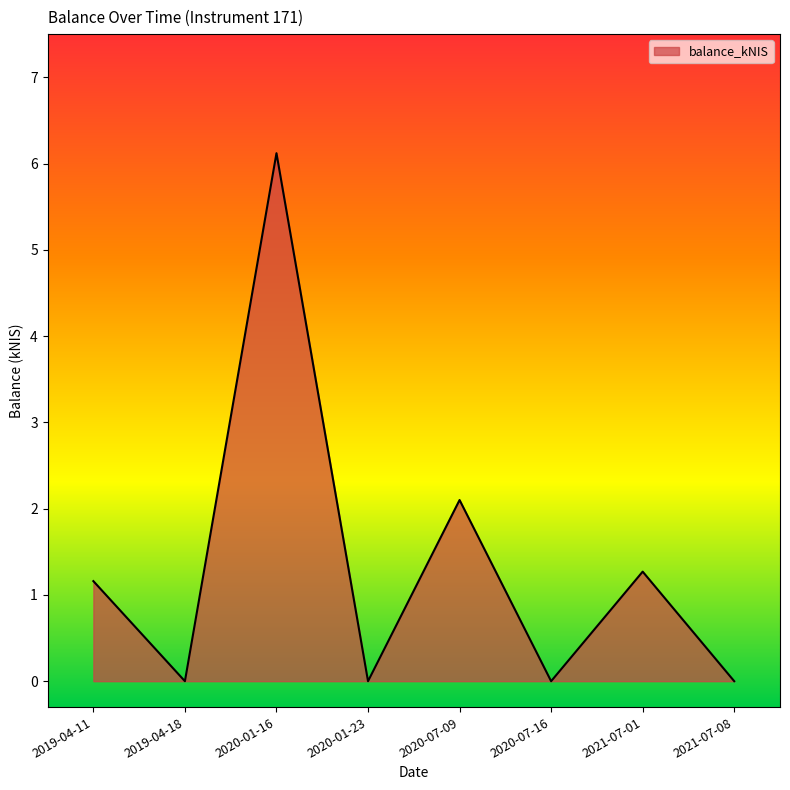

Reading left to right, what are all the values shown in this chart?

2019-04-11=1.2	2019-04-18=0.0	2020-01-16=6.1	2020-01-23=0.0	2020-07-09=2.1	2020-07-16=0.0	2021-07-01=1.3	2021-07-08=0.0